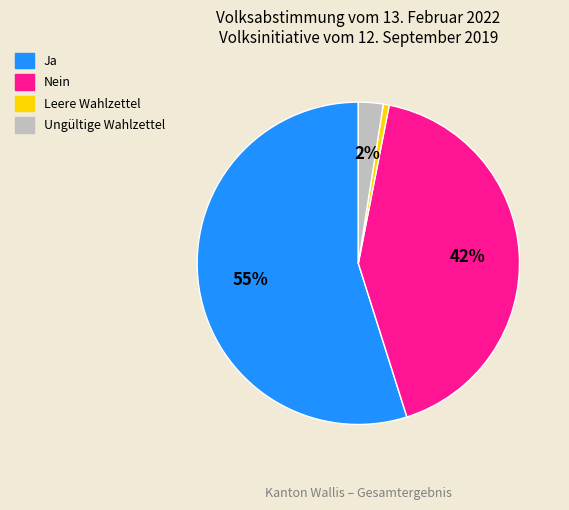

Which category has the biggest portion of the pie?

Ja